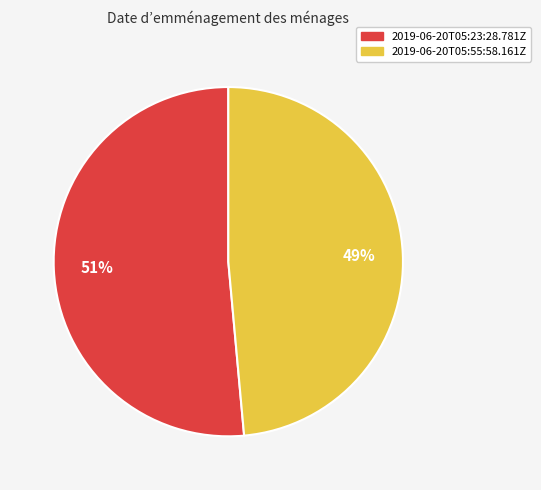

The 2019-06-20T05:23:28.781Z slice represents 65% of the pie. True or false?

False